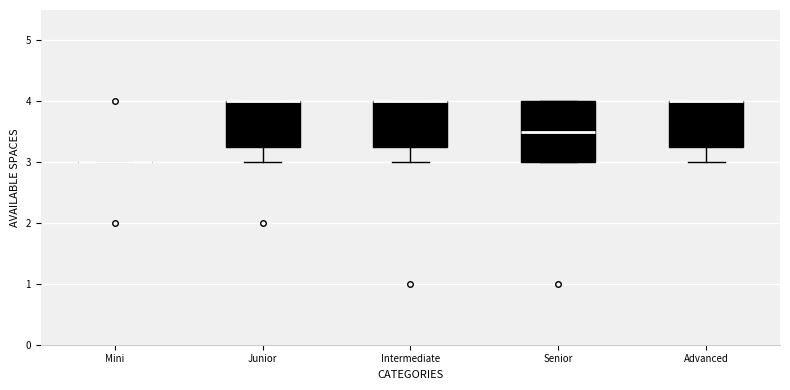

Reading left to right, transcribe this box plot: for each box, give where its median line is, the range the box spans, and where its two whiskers end, as read against the y-axis. The values are not printed on the chart, so give them approximately, as read against the axis.

Mini: box collapsed to a line at 3.0, whiskers 3.0 to 3.0
Junior: median 4.0 (drawn on the box's upper edge), box 3.3 to 4.0, whiskers 3.0 to 4.0
Intermediate: median 4.0 (drawn on the box's upper edge), box 3.3 to 4.0, whiskers 3.0 to 4.0
Senior: median 3.5, box 3.0 to 4.0, whiskers 3.0 to 4.0
Advanced: median 4.0 (drawn on the box's upper edge), box 3.3 to 4.0, whiskers 3.0 to 4.0